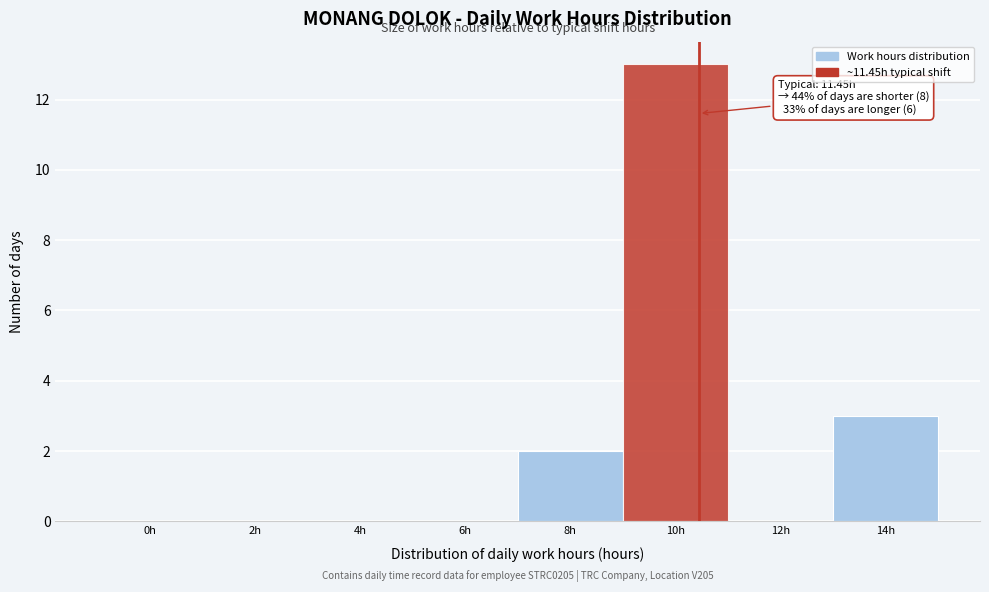

Reading left to right, what are all the values shown in this chart?

0h=0	2h=0	4h=0	6h=0	8h=2	10h=13	12h=0	14h=3